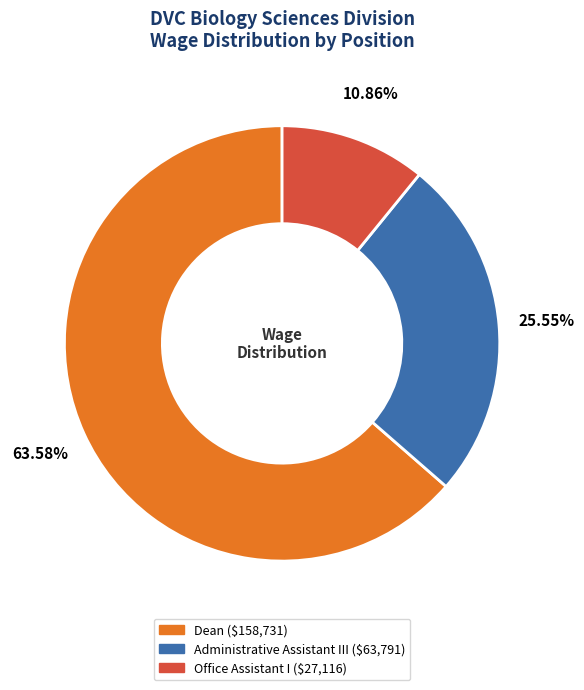

To the nearest percent, what is the average slice percentage?

33%